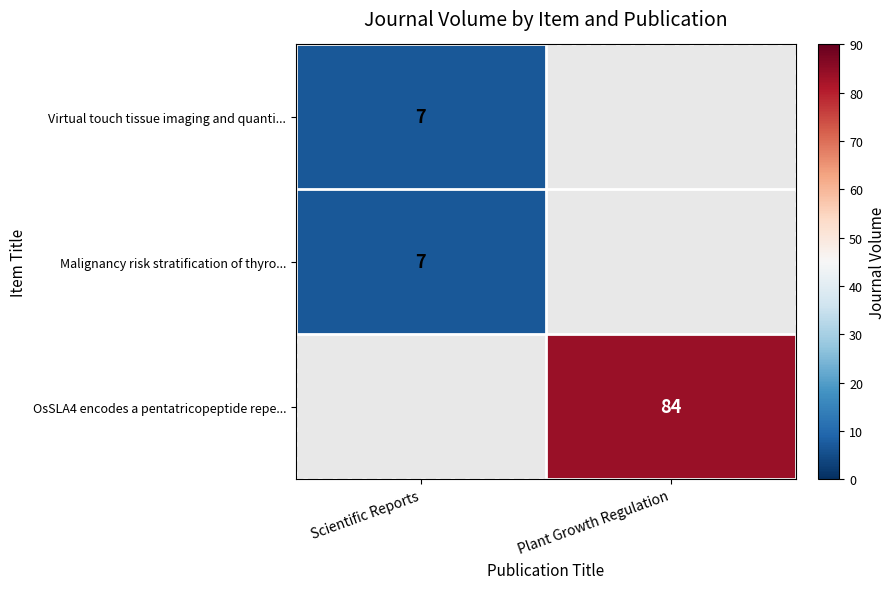

The value of OsSLA4 encodes a pentatricopeptide repe... at Plant Growth Regulation is 84. True or false?

True